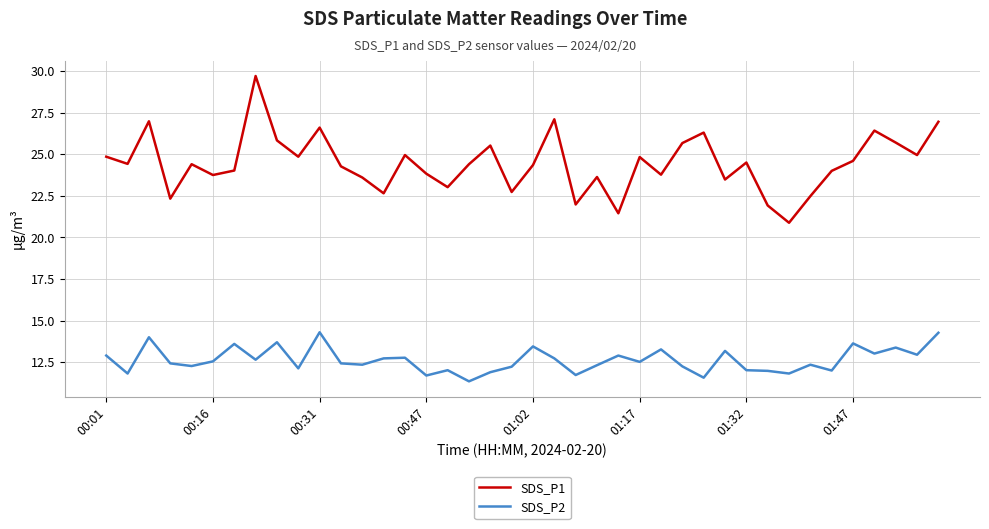

Which series has the largest total across all categories?

SDS_P1